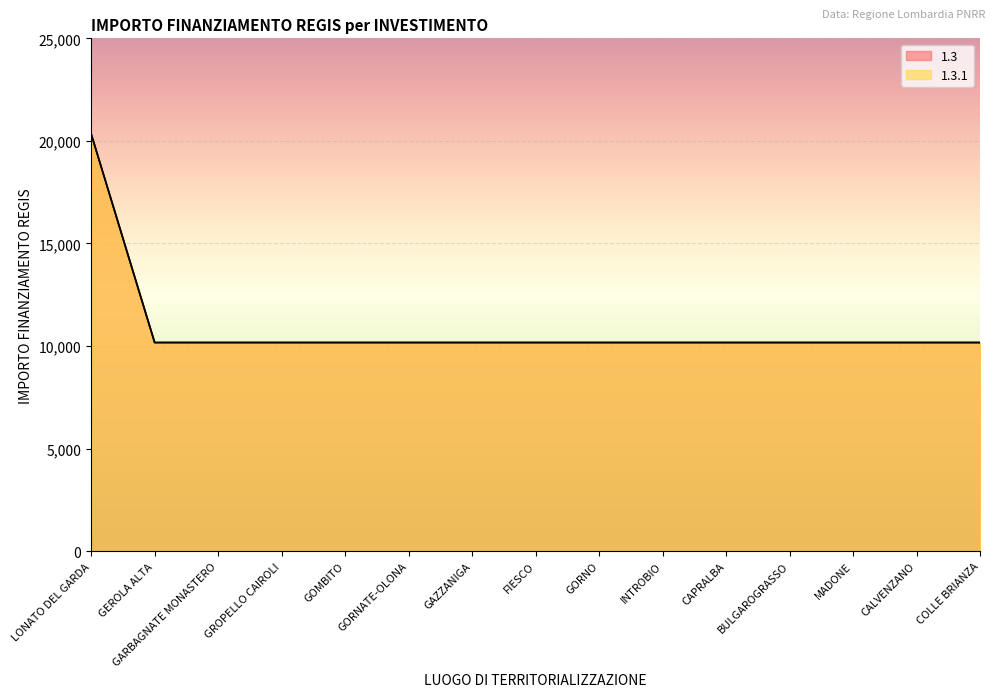

At which category is the sum across all series the highest?

LONATO DEL GARDA